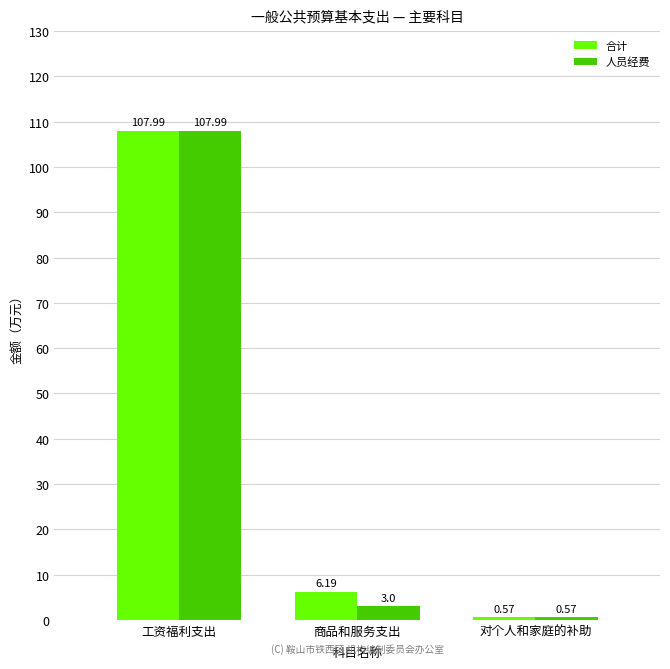

How many bars are there in total?

6